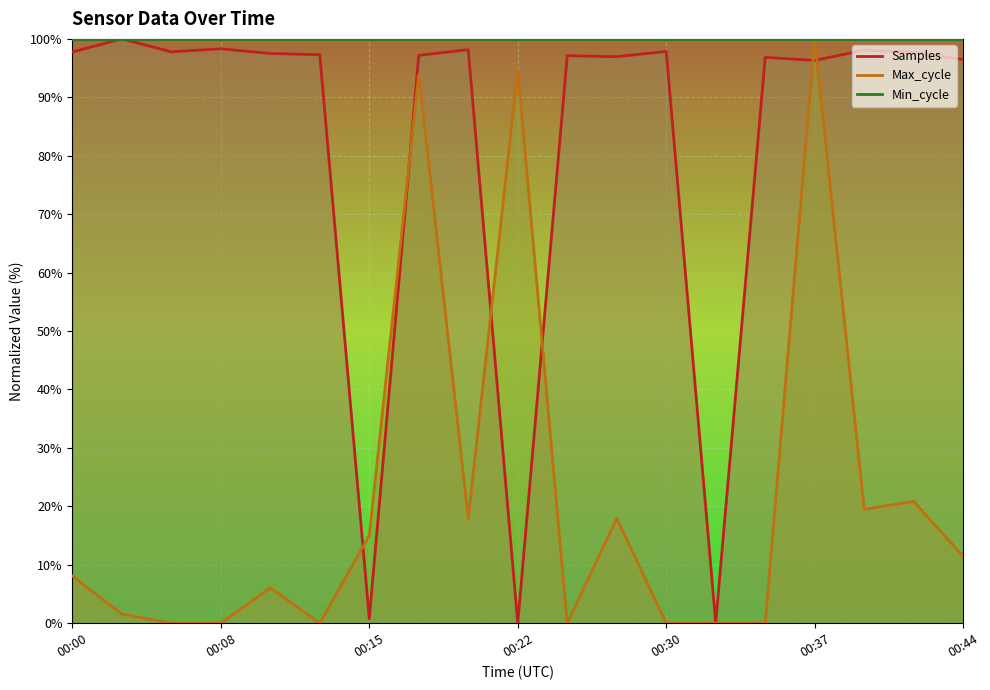

How many data points does each series have?

19